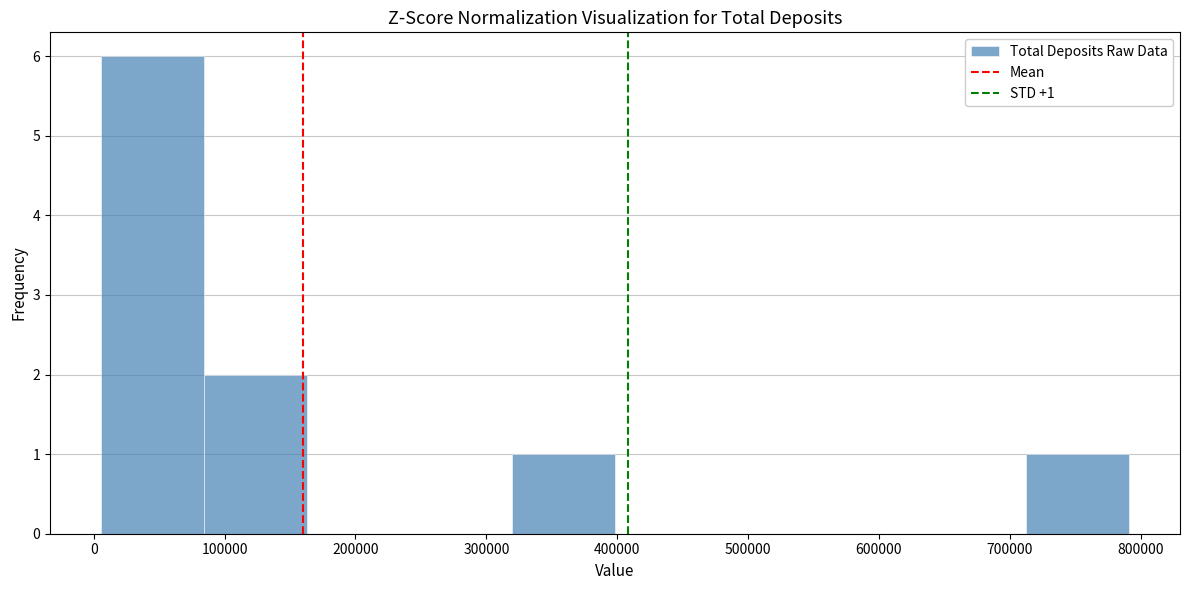

Over which range of the x-axis is the bar tallest?

10000 to 80000